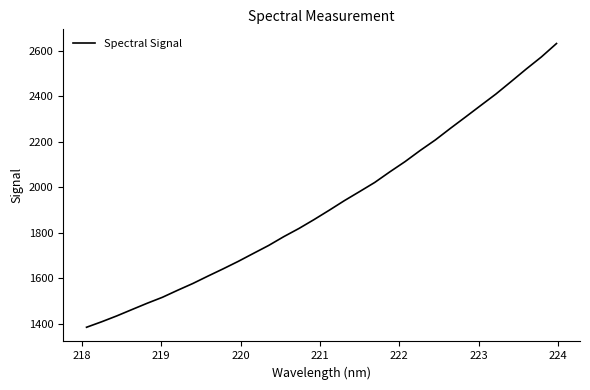

What is the maximum value shown in the chart?

2632.0